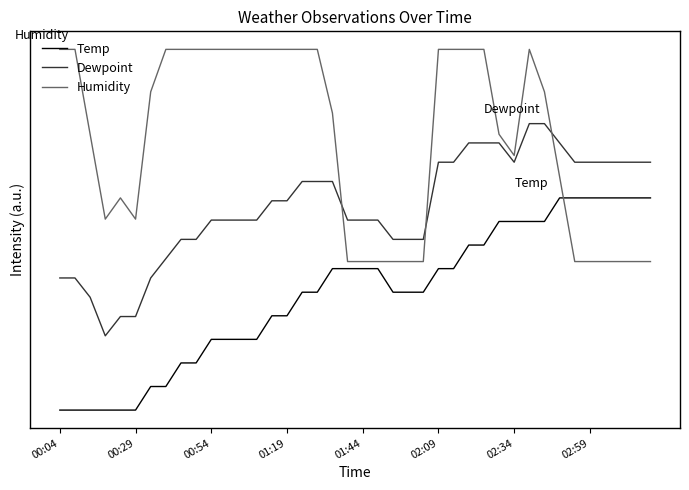

True or false: Temp has more than 2 points higher than both neighbors.

False